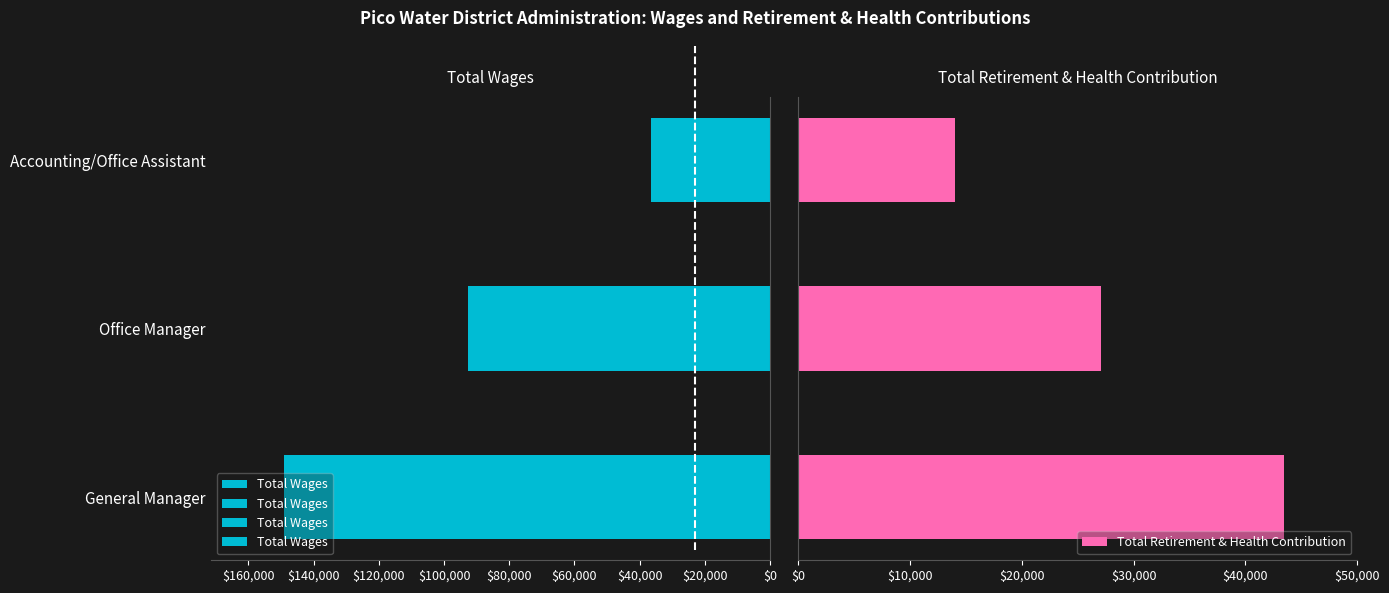

At how many categories does at least one series exceed 100677?

1